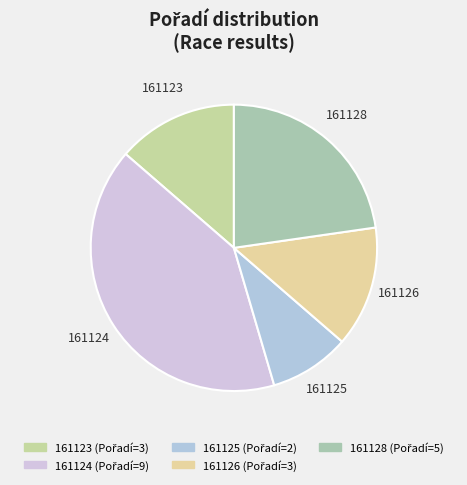

To the nearest percent, what is the difference between the 161128 and 161125 slice percentages?

14%